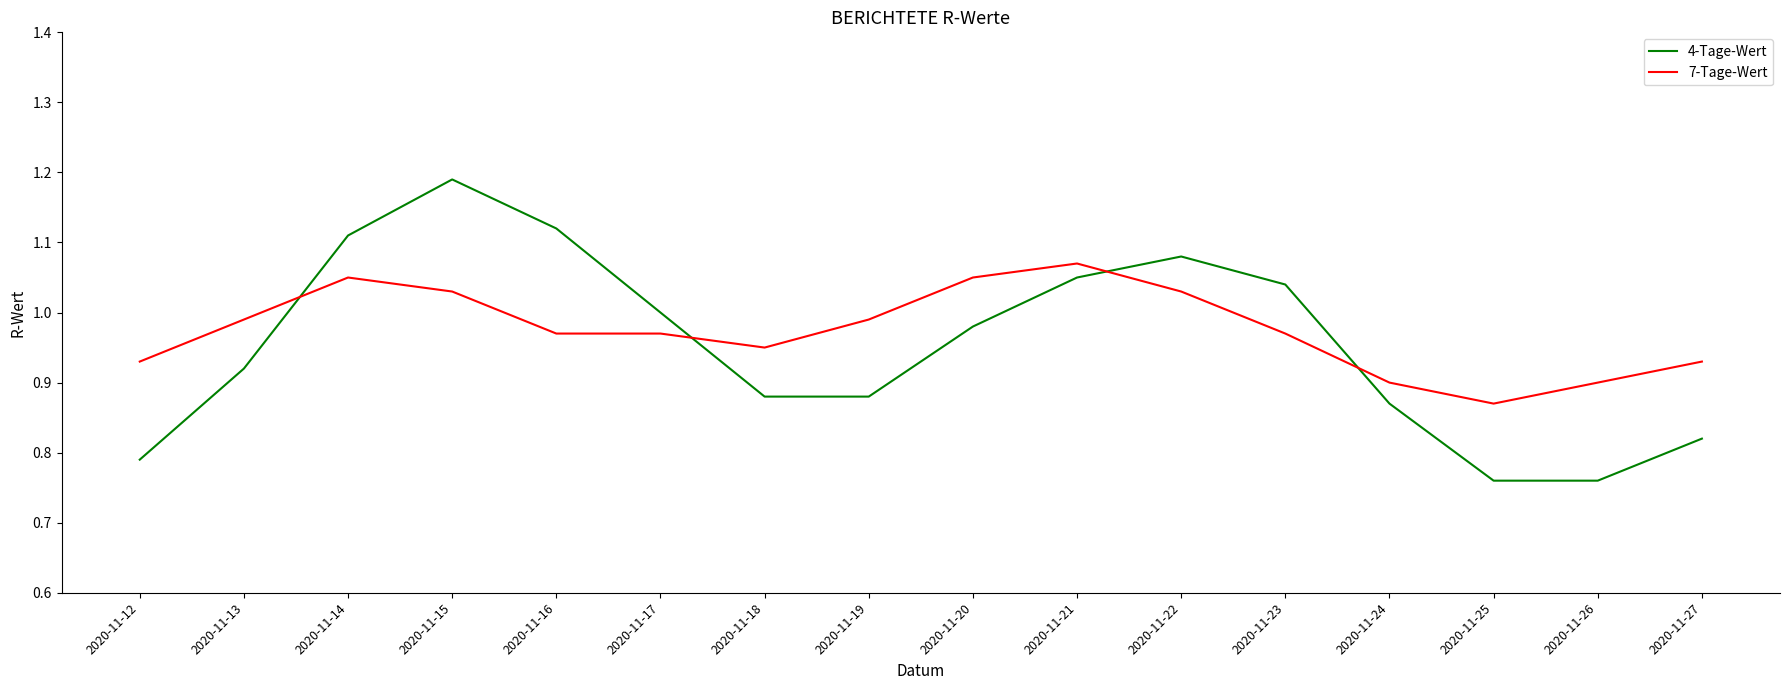

True or false: 7-Tage-Wert has a value of 1.7 at 2020-11-14.

False